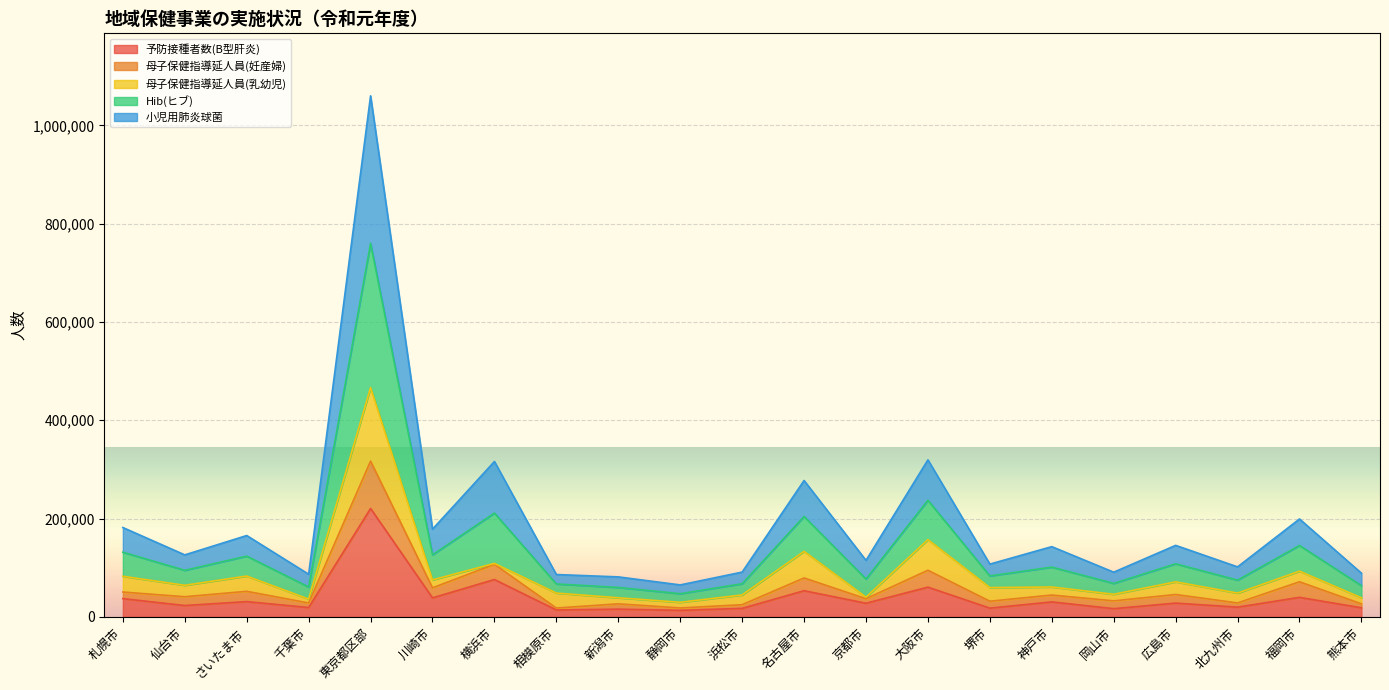

The 予防接種者数(B型肝炎) series shows 38713 at 川崎市. True or false?

True